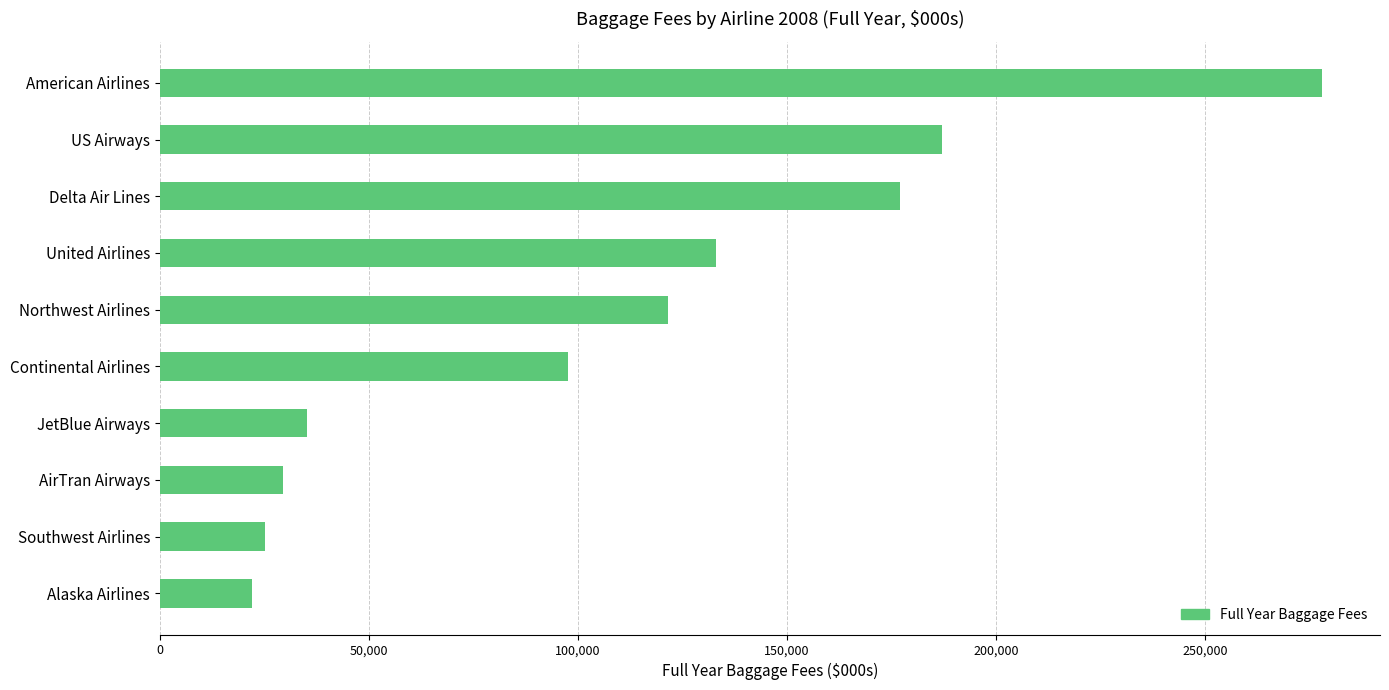

Where is the data nearest to the value 150009?

United Airlines